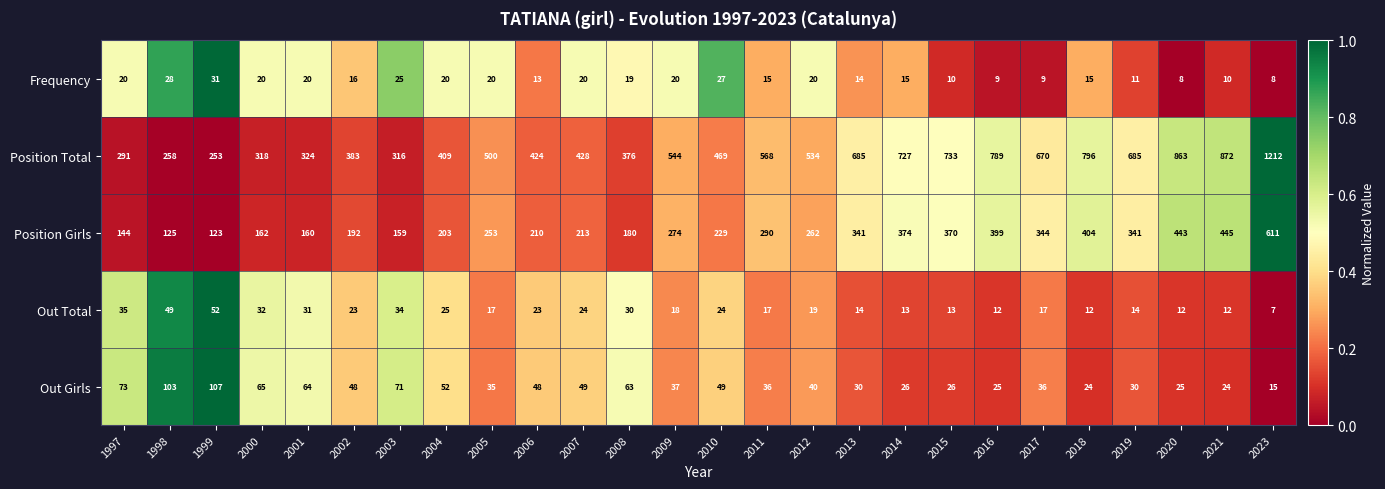

What is the difference between the second highest and second lowest values in the Out Girls series?

79